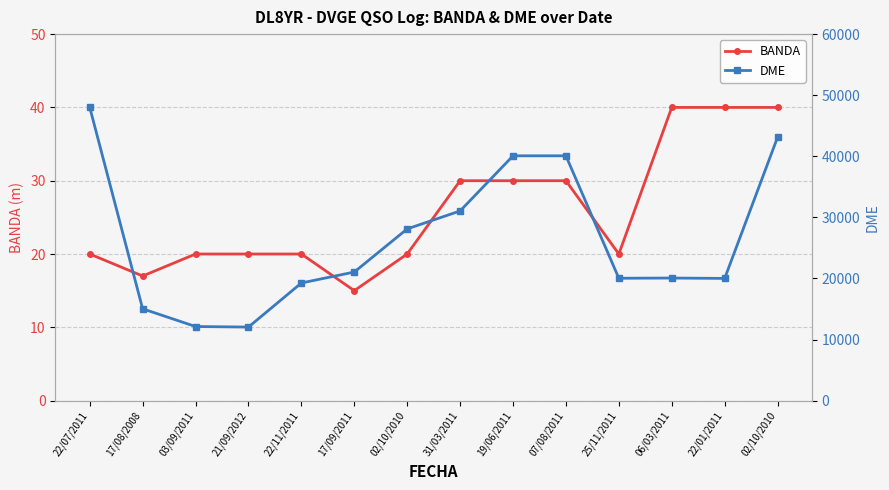

What is the sum of the BANDA values at 22/01/2011 and 06/03/2011?

80